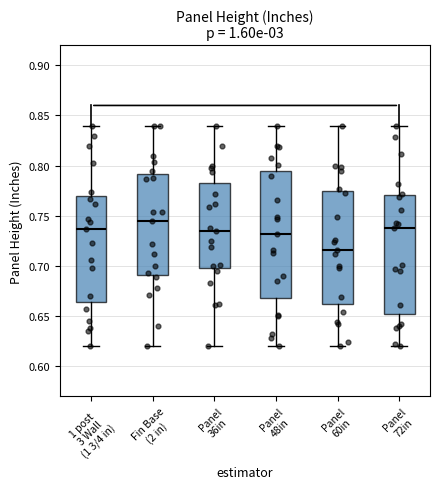

Where is the lower edge of the box for Panel 36in on the y-axis? The values are not printed on the chart, so give them approximately, as read against the axis.

0.700